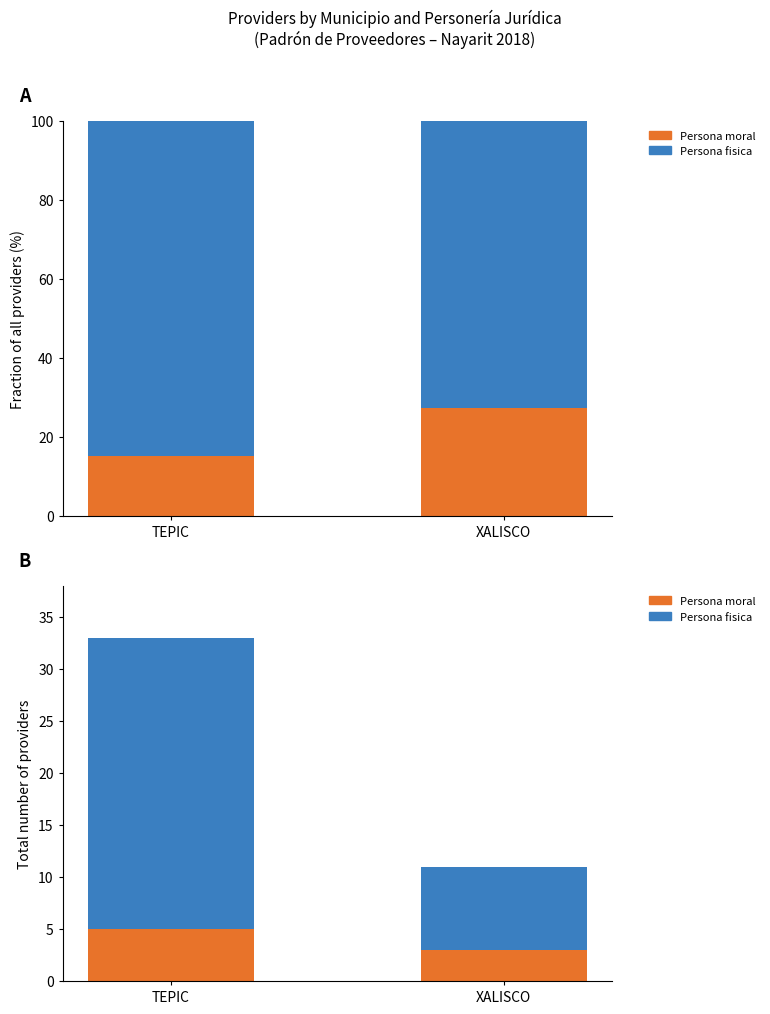

What is the sum of the Persona moral values at XALISCO and TEPIC?

8